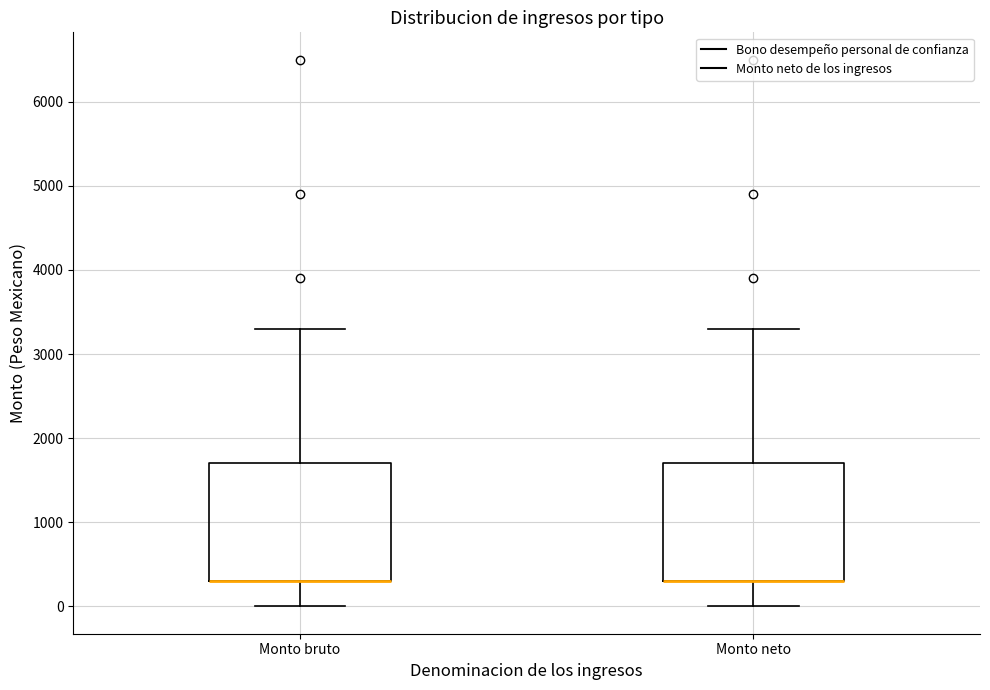

Reading left to right, transcribe this box plot: for each box, give where its median line is, the range the box spans, and where its two whiskers end, as read against the y-axis. The values are not printed on the chart, so give them approximately, as read against the axis.

Monto bruto: median 300 (drawn on the box's lower edge), box 300 to 1700, whiskers 0 to 3300
Monto neto: median 300 (drawn on the box's lower edge), box 300 to 1700, whiskers 0 to 3300